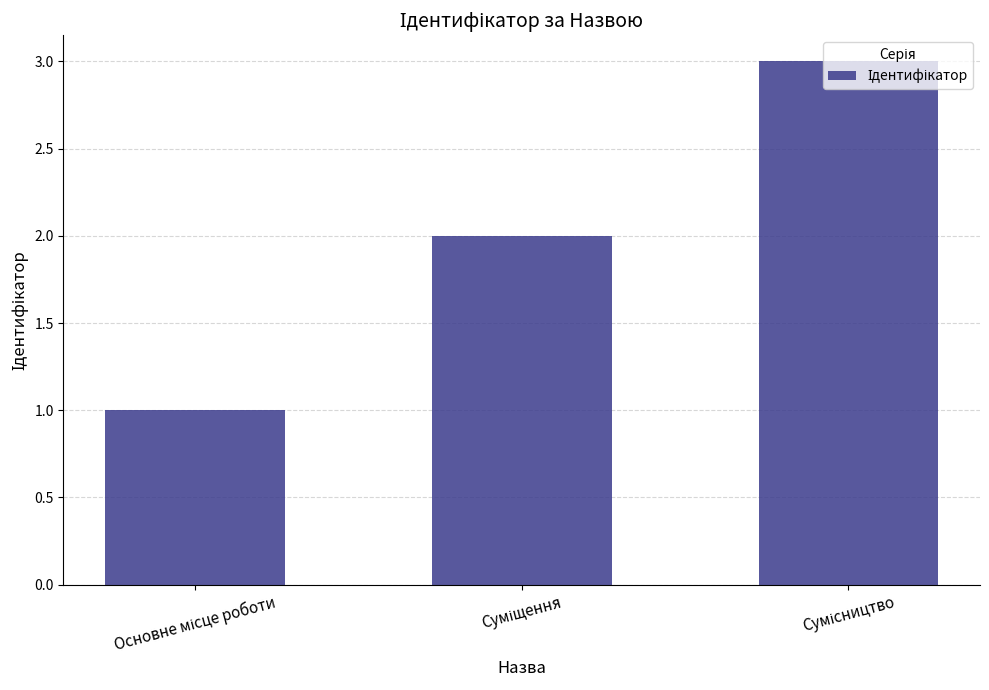

How many distinct data groups are displayed?

1